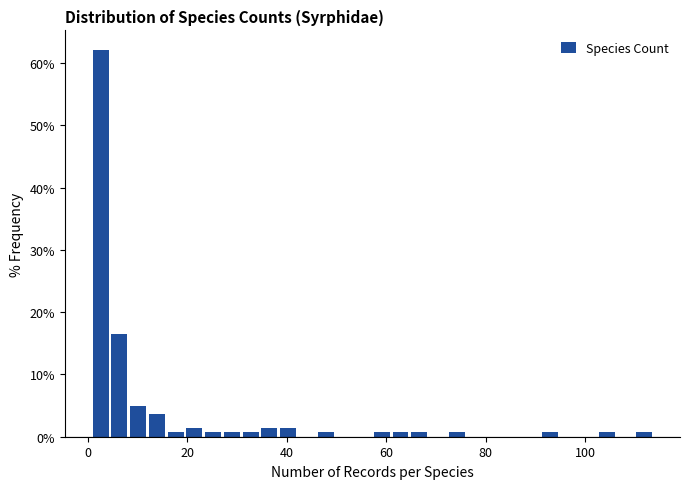

Around what value on the x-axis is the tallest bar? Give the approximate position of its centre, as read against the axis.

2